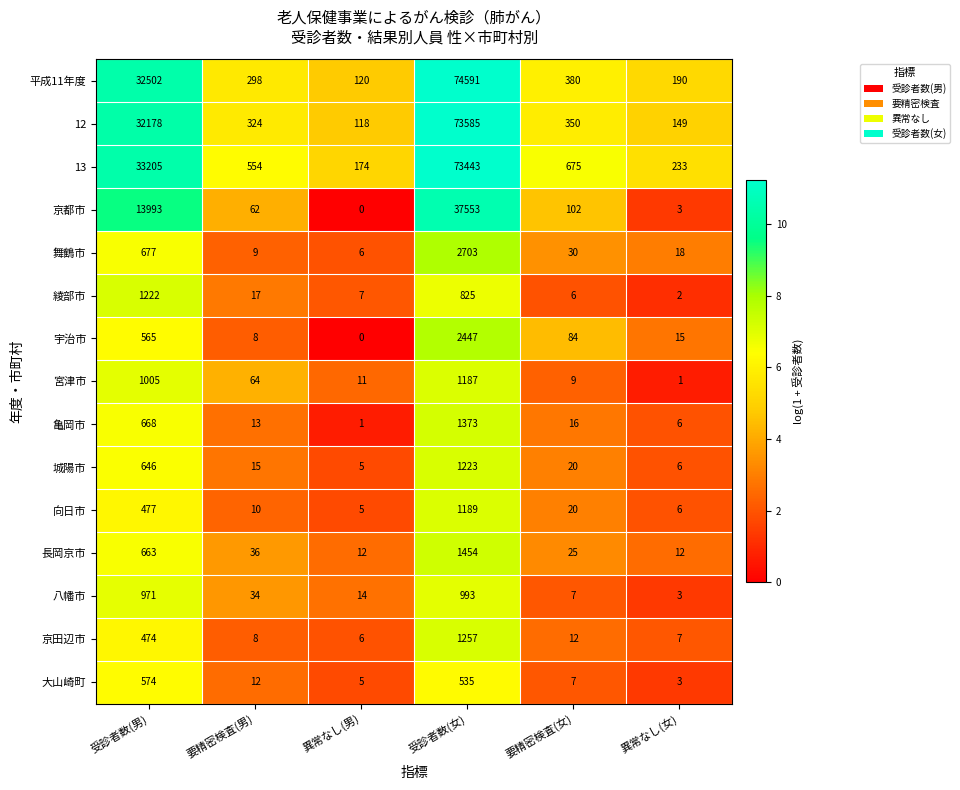

How many data points in 13 are less than 675?

3